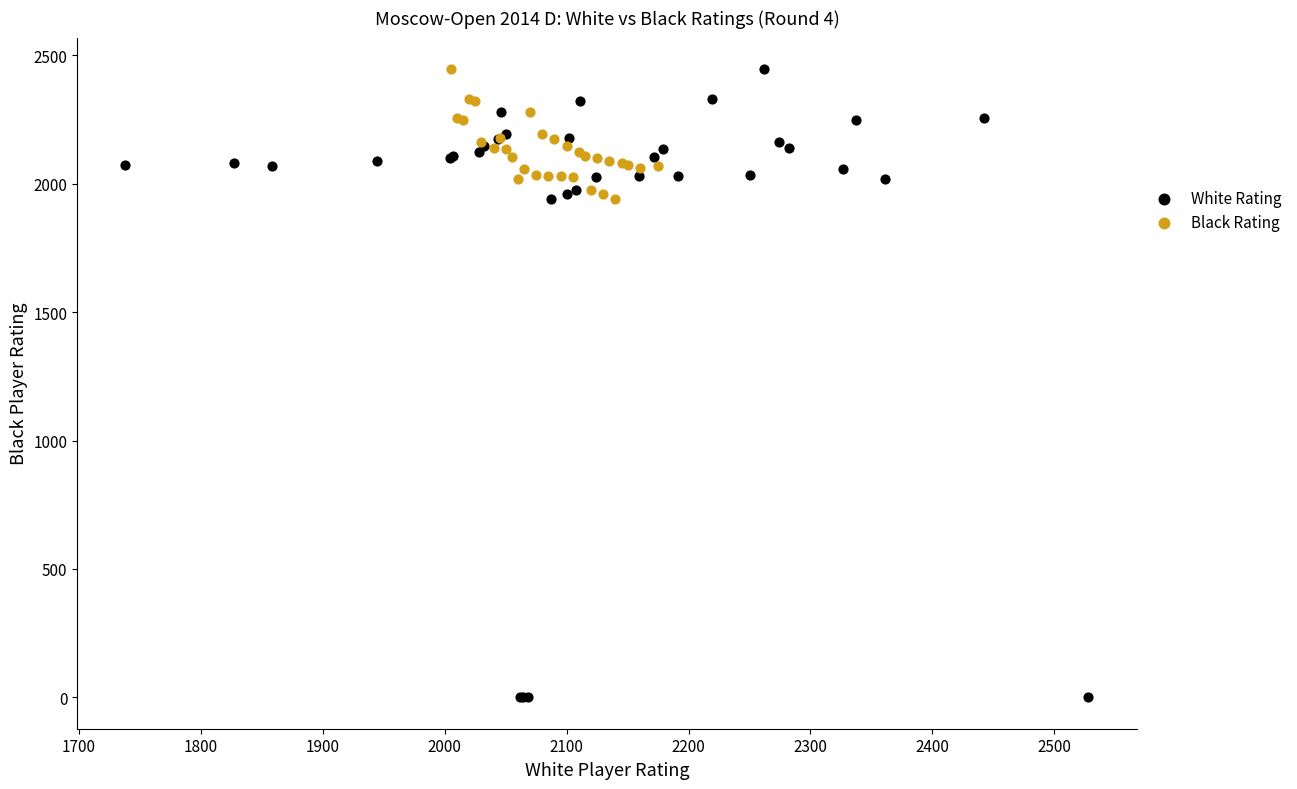

Which series has the widest spread of Y values?

White Rating